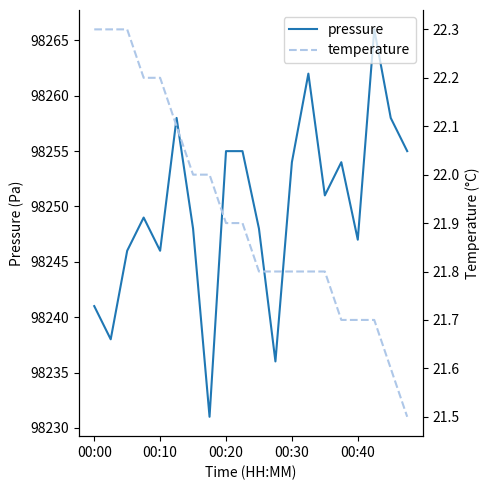

List the series in order of their peak value, lowest first.

temperature, pressure